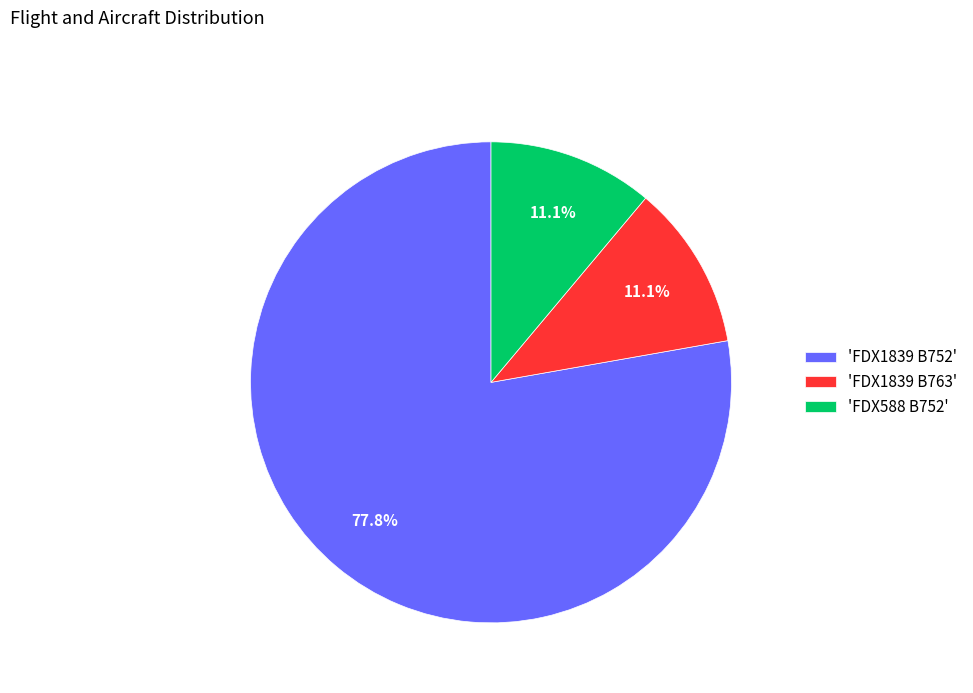

Do 'FDX588 B752' and 'FDX1839 B752' together represent more than half of the pie?

Yes